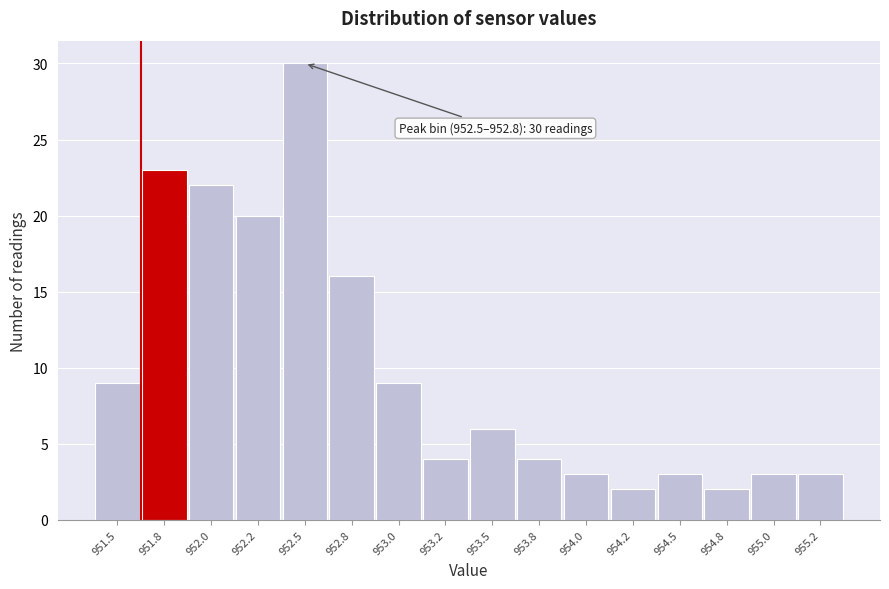

Reading left to right, extract all data points from this chart.

951.5=9	951.8=23	952.0=22	952.2=20	952.5=30	952.8=16	953.0=9	953.2=4	953.5=6	953.8=4	954.0=3	954.2=2	954.5=3	954.8=2	955.0=3	955.2=3